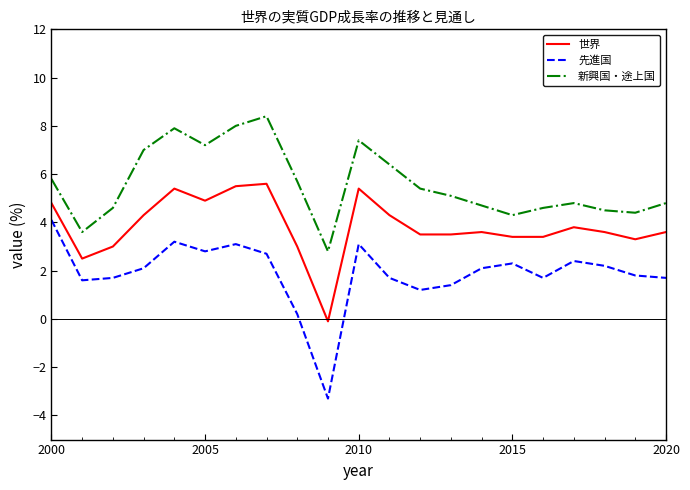

Which series has the largest total across all categories?

新興国・途上国